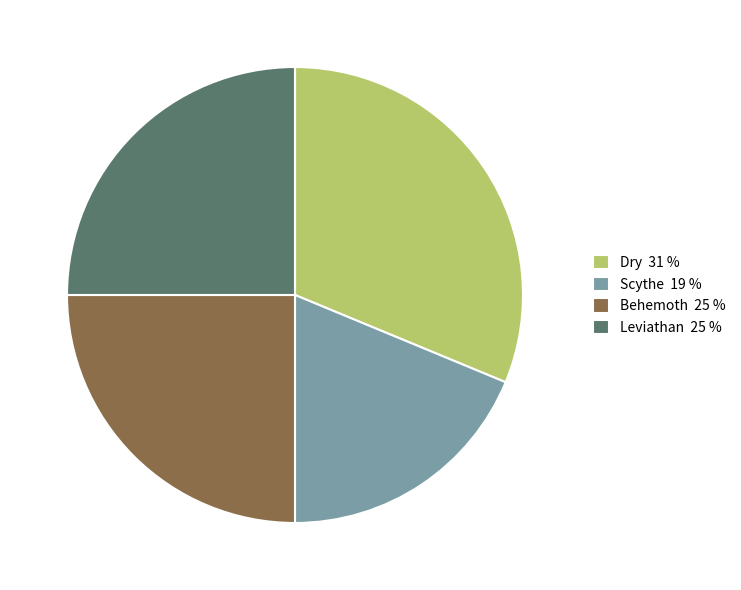

Do Behemoth 25 % and Scythe 19 % together represent more than half of the pie?

No